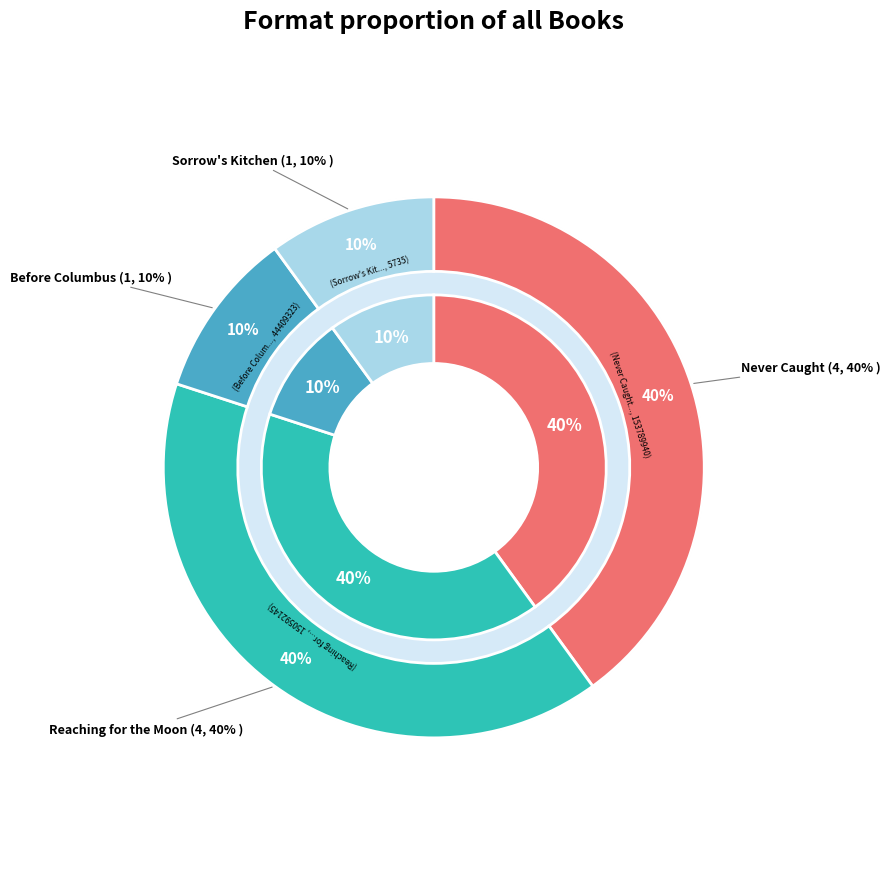

How many slices are in this pie chart?

4